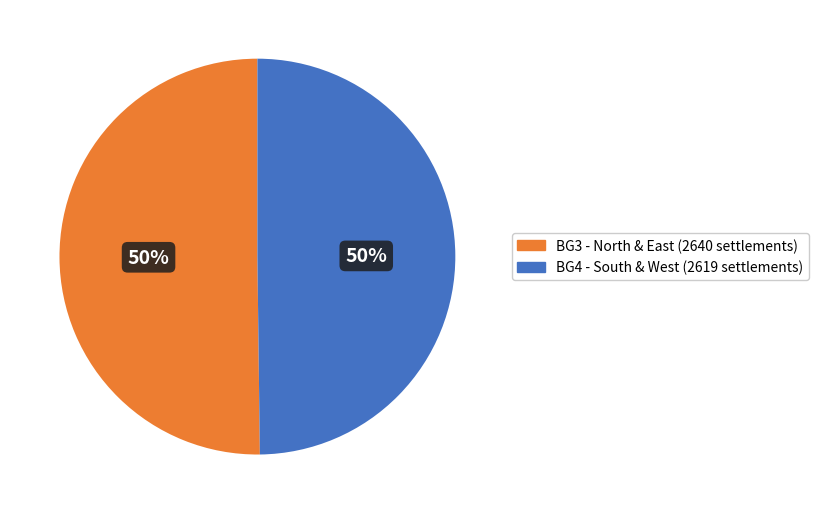

To the nearest percent, what is the average slice percentage?

50%